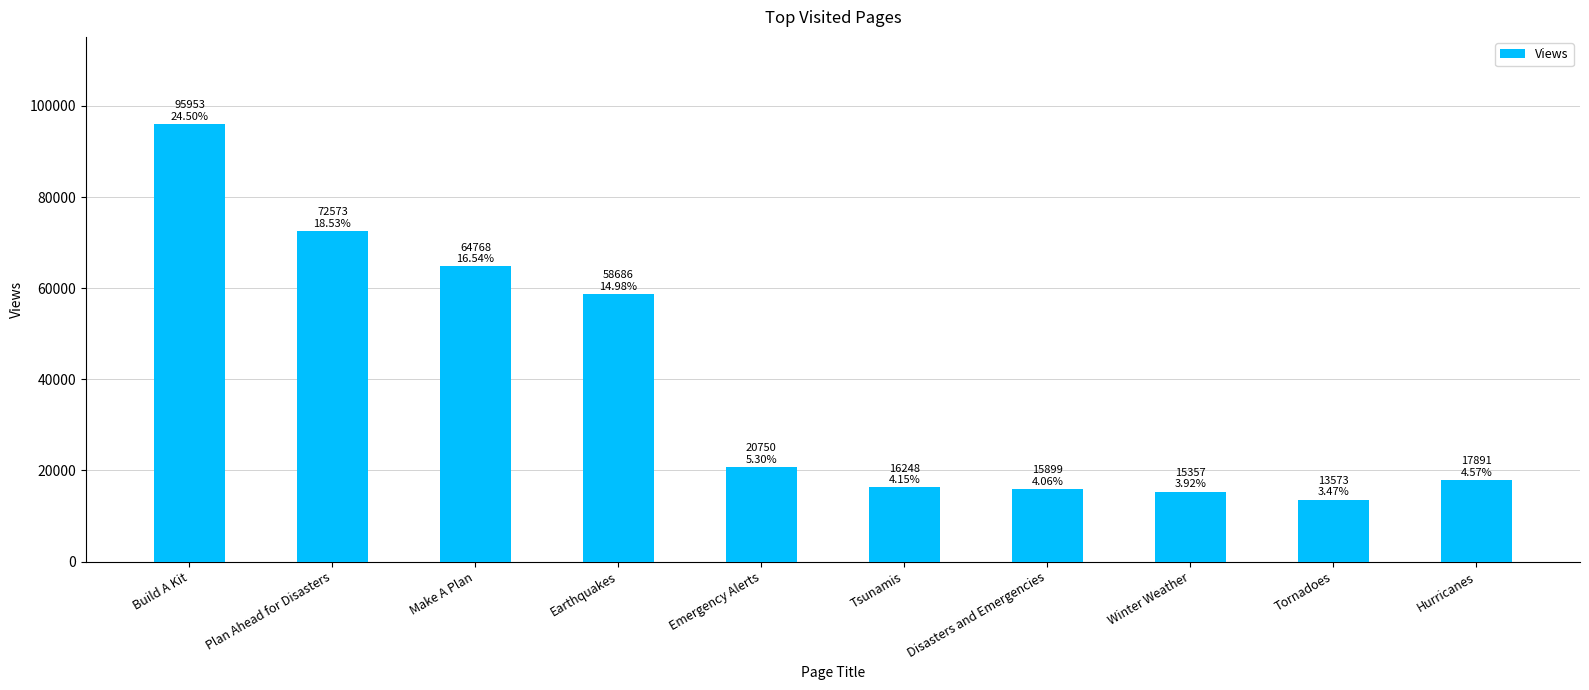

Is it true that the value at Emergency Alerts is 20750?

True